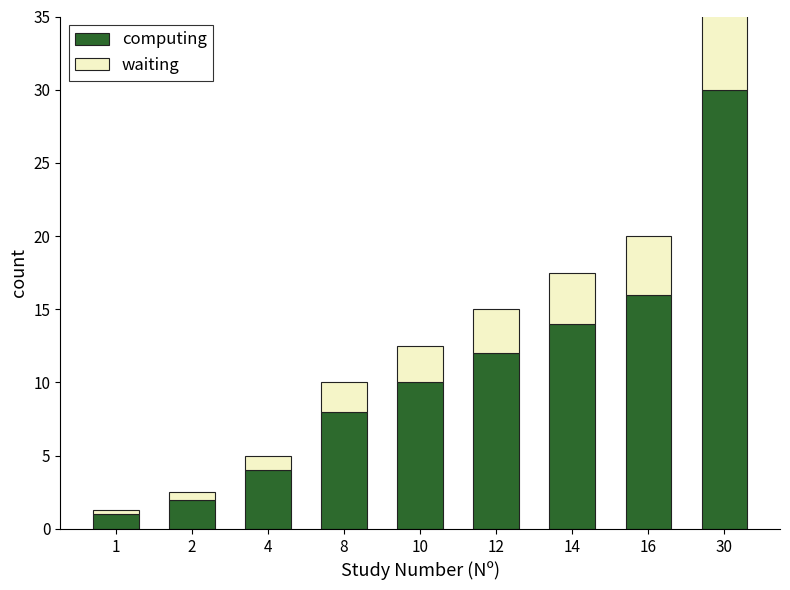

What is the difference between the waiting values at 16 and 14?

0.5